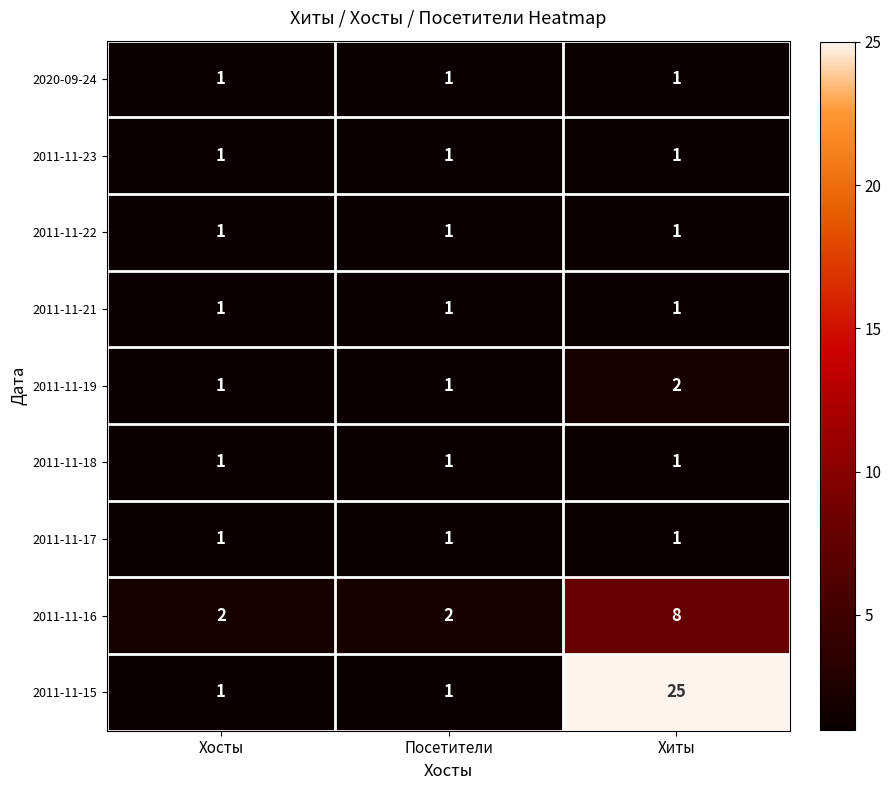

The 2011-11-19 series shows 1 at Посетители. True or false?

True